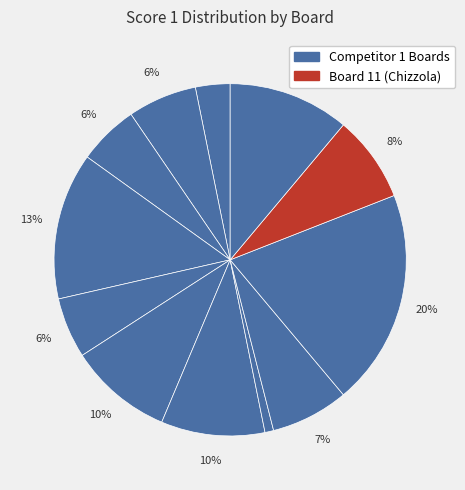

How many slices are in this pie chart?

12